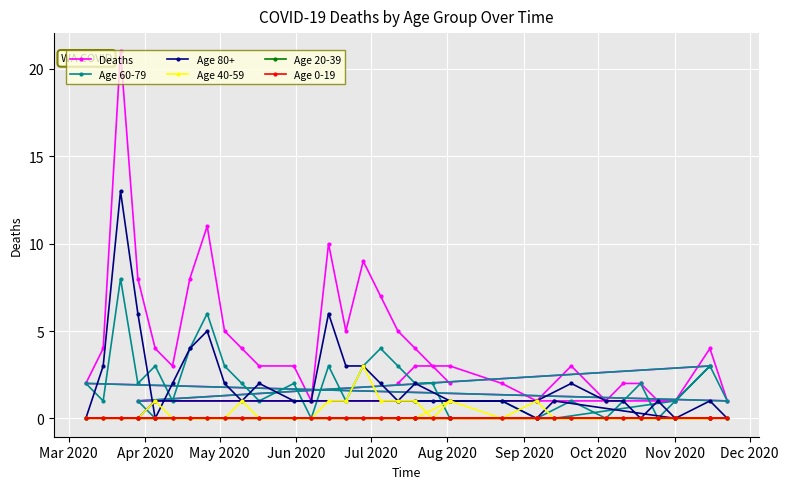

How many positive values does the Age 80+ series have?

31